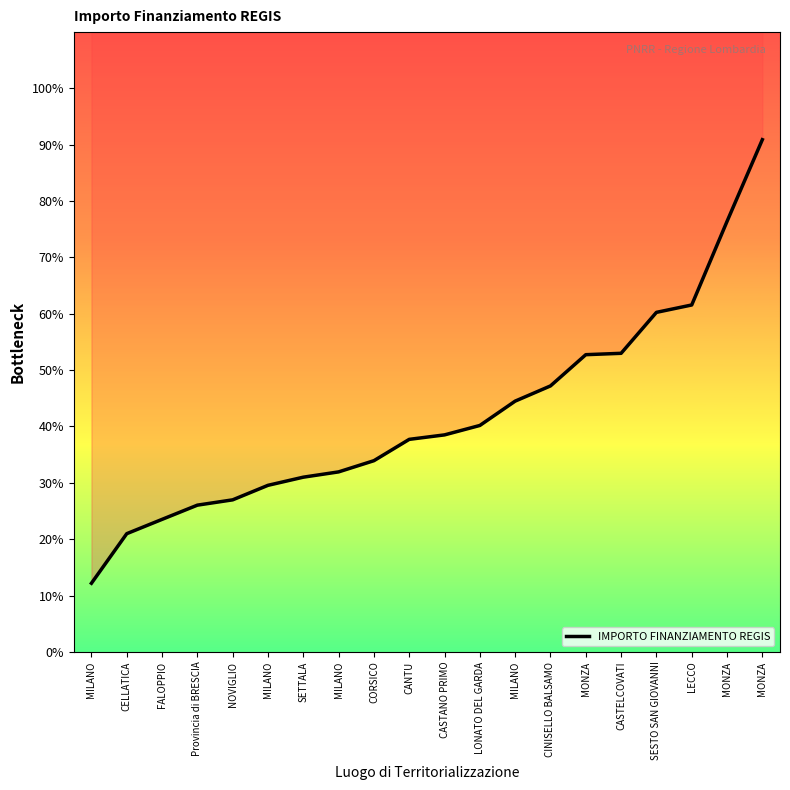

What is the change in value from SETTALA to MONZA?

+59.9